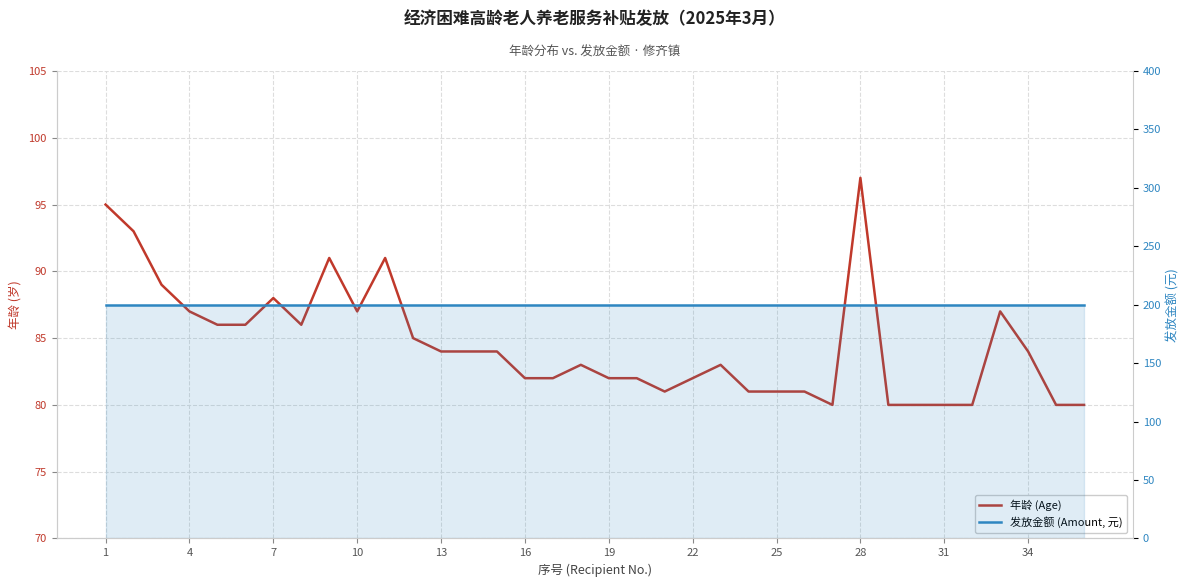

True or false: 年龄 (Age) and 发放金额 (Amount, 元) cross at least once.

False